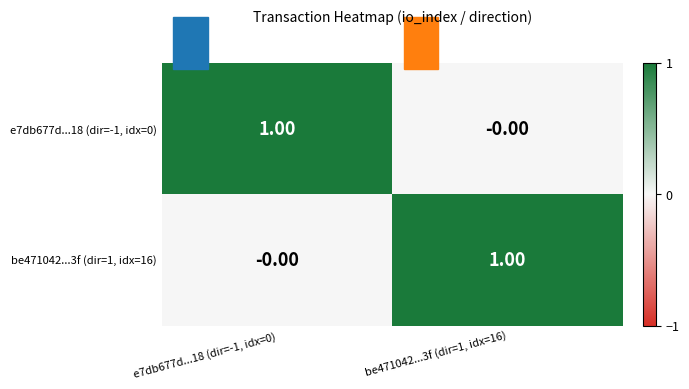

Is the value of e7db677d...18 (dir=-1, idx=0) at e7db677d...18 (dir=-1, idx=0) greater than the value of be471042...3f (dir=1, idx=16) at e7db677d...18 (dir=-1, idx=0)?

Yes